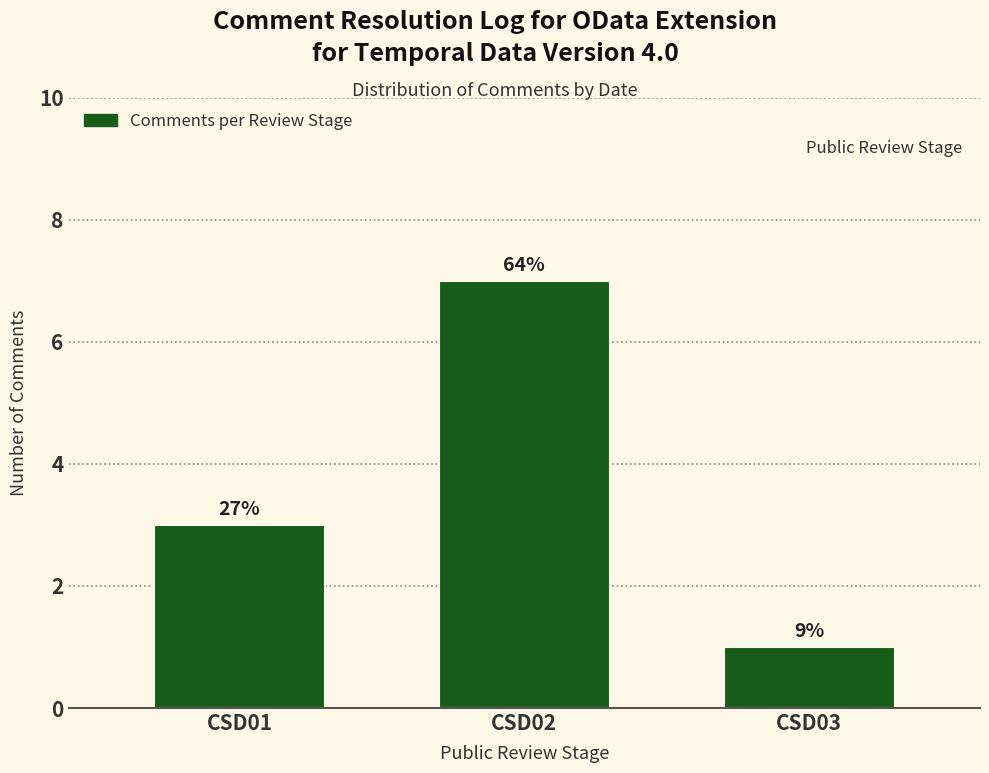

Are the bars horizontal?

No